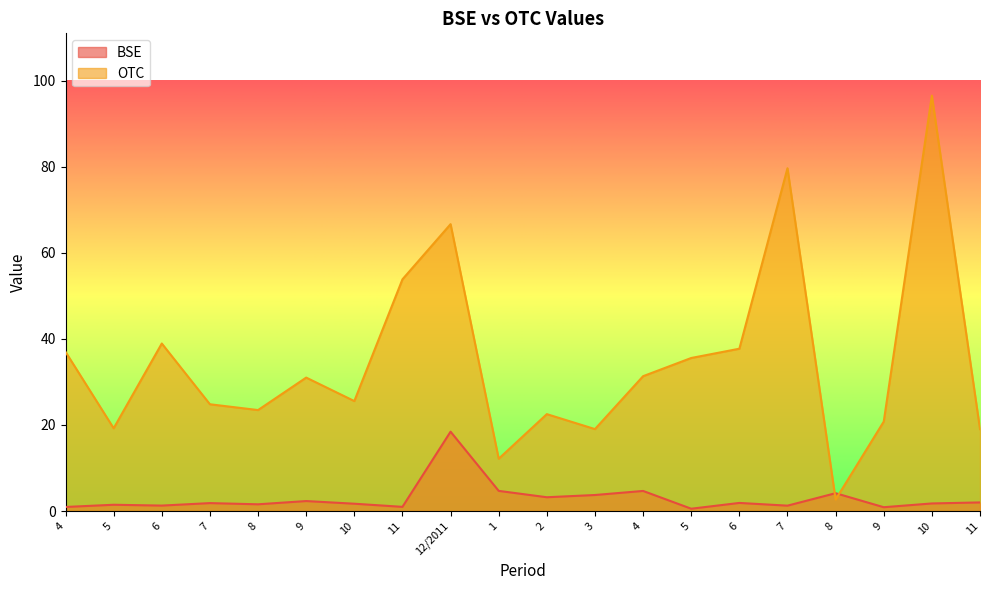

At which category does OTC reach its first local valley?

5